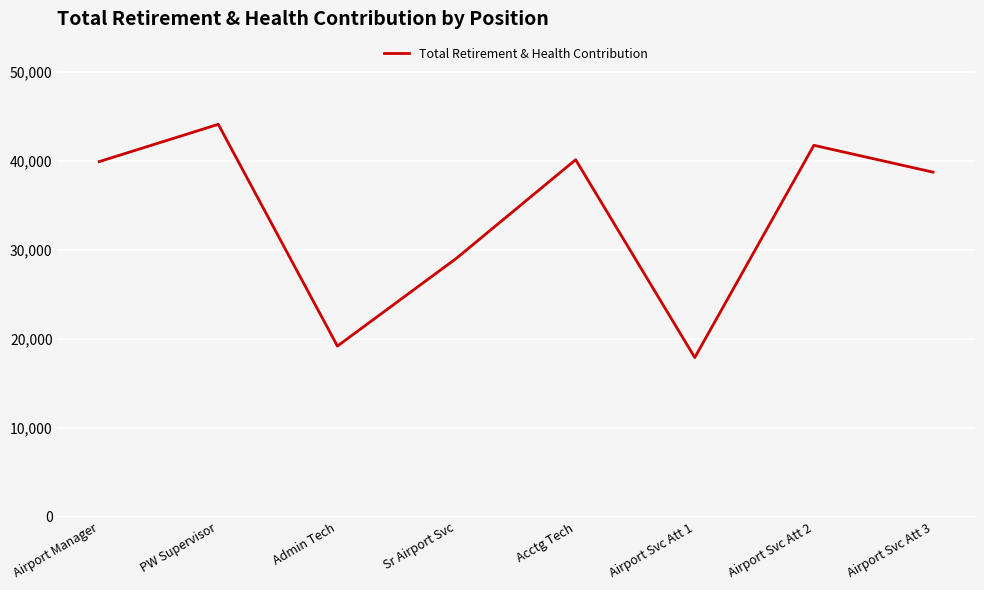

At which label is the value closest to 31020?

Sr Airport Svc